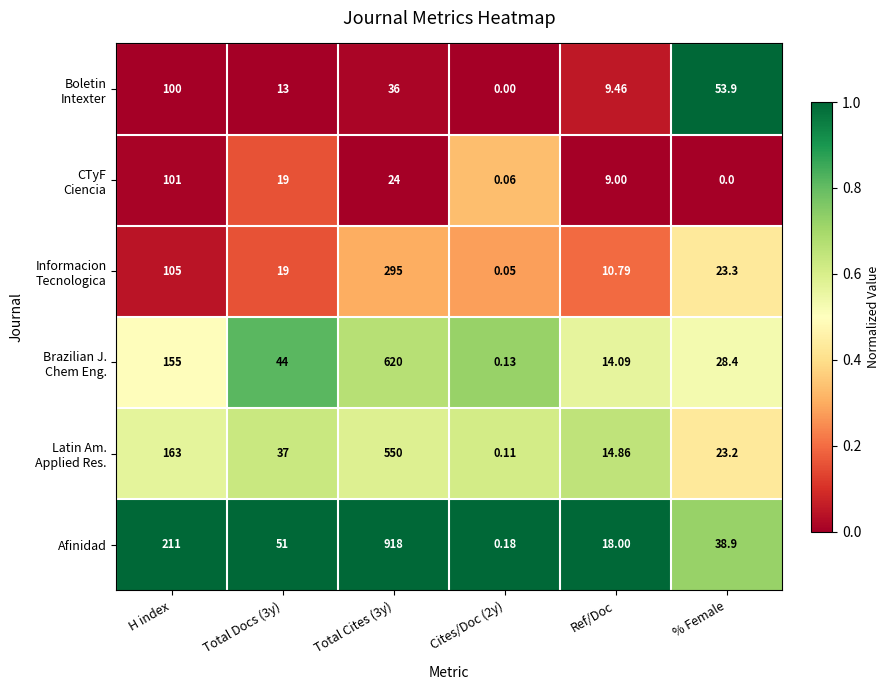

How many categories are shown in the chart?

6